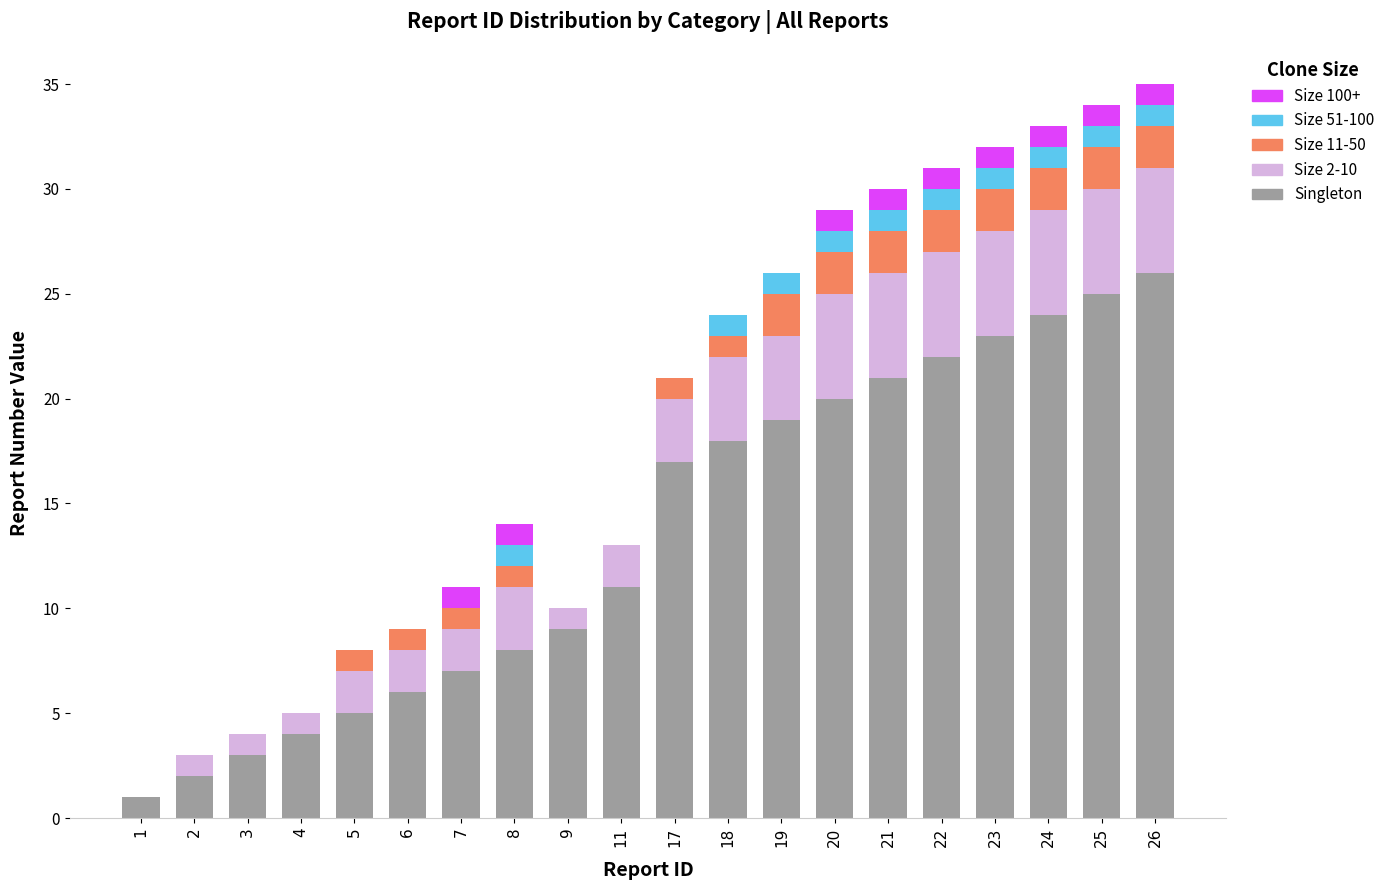

What is the sum of all Singleton values?

271